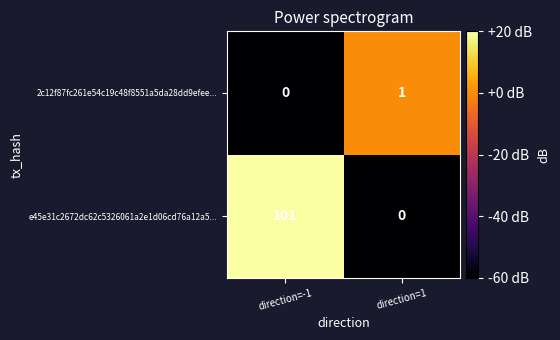

Which series has the largest range (max minus min)?

e45e31c2672dc62c5326061a2e1d06cd76a12a5...